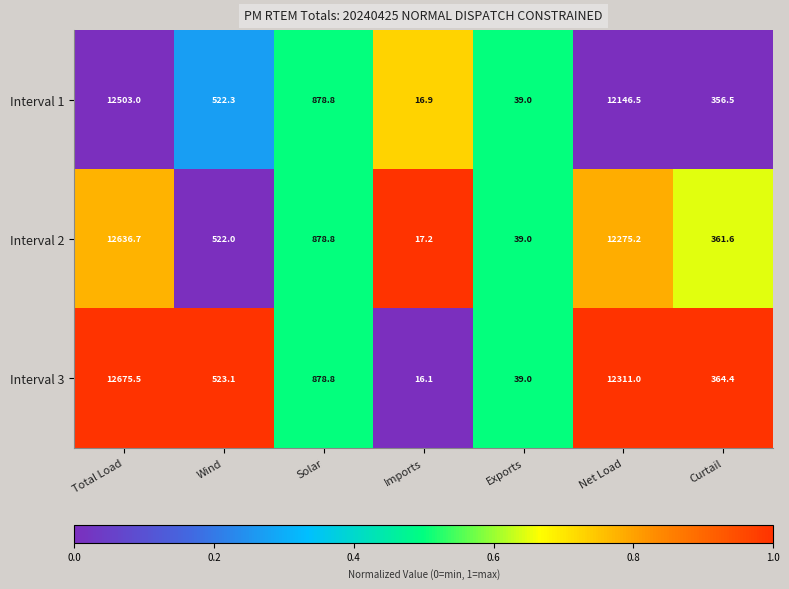

Rank the series by their maximum value, from lowest to highest.

Interval 1, Interval 2, Interval 3